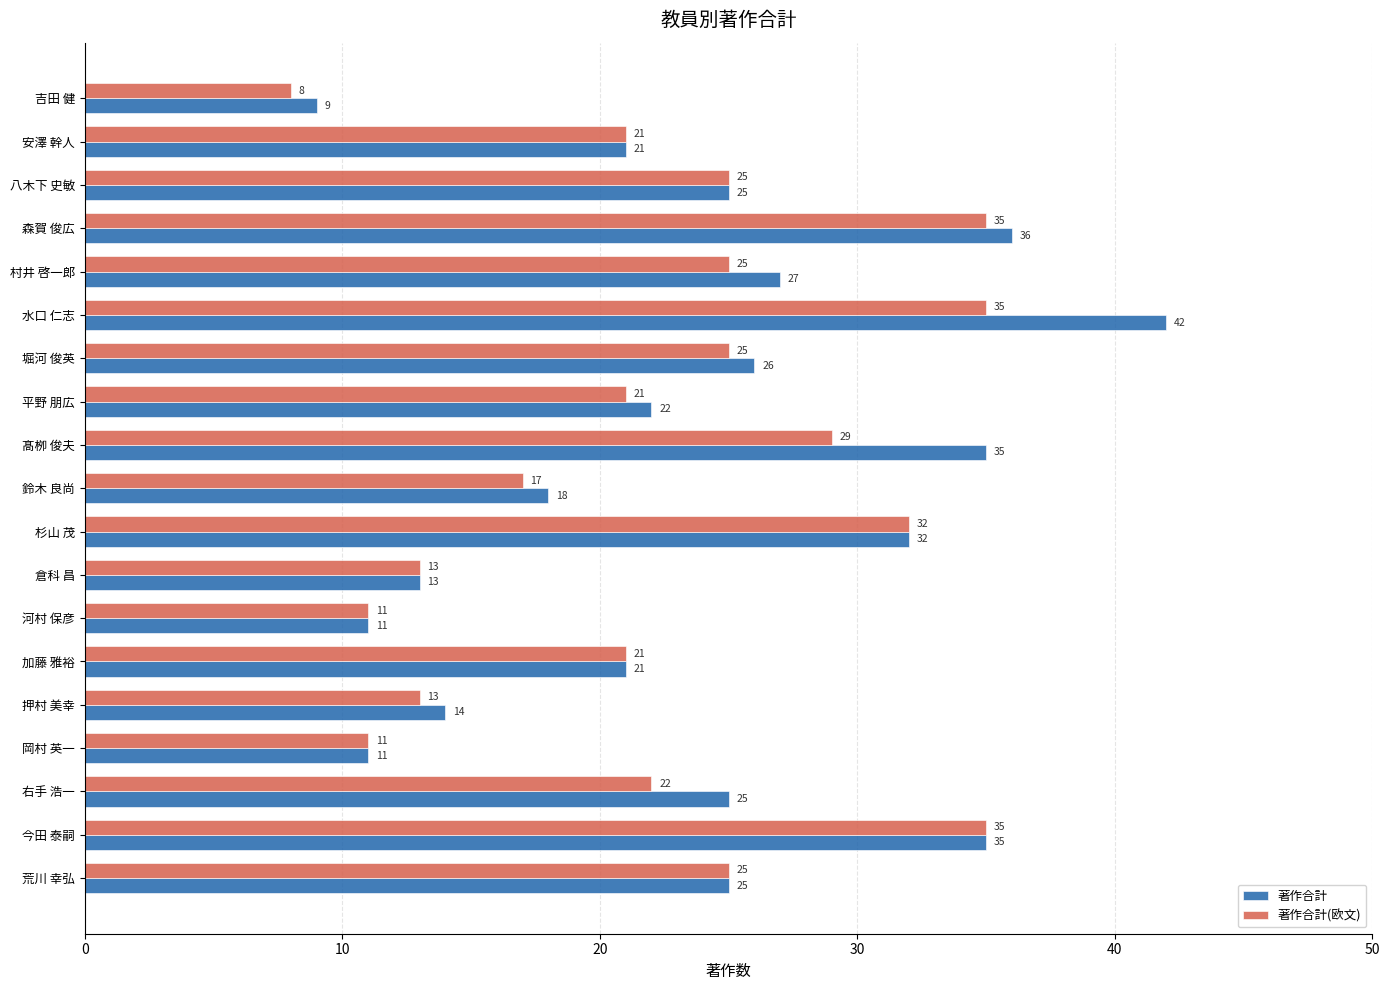

What is the difference between the maximum and minimum values in the 著作合計(欧文) series?

27